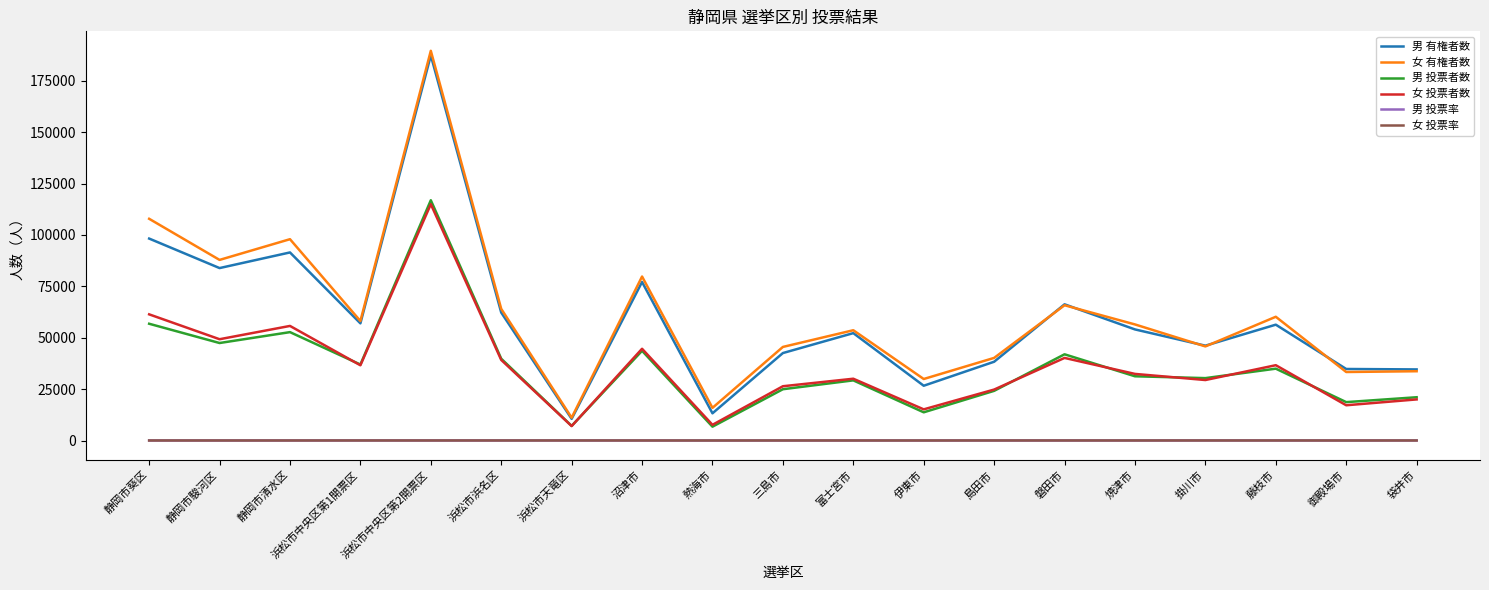

True or false: 男 有権者数 and 女 投票率 cross at least once.

False